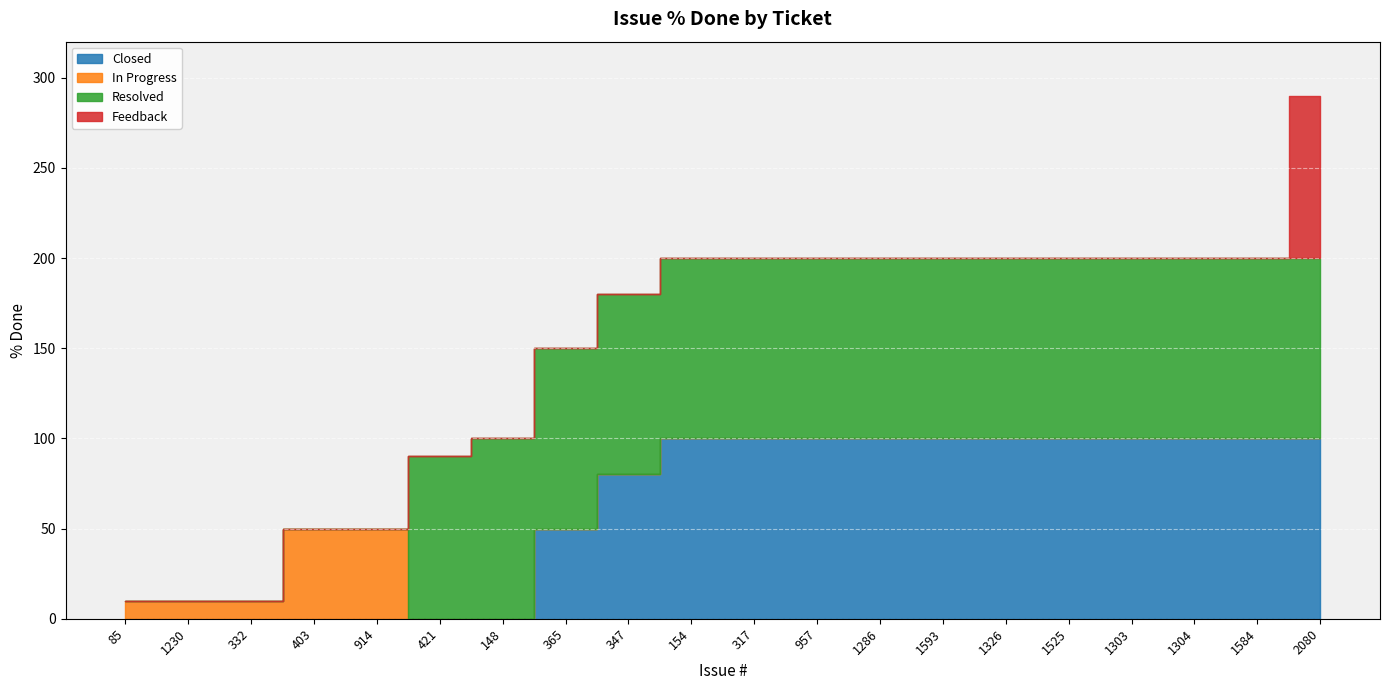

How many categories are shown in the chart?

20